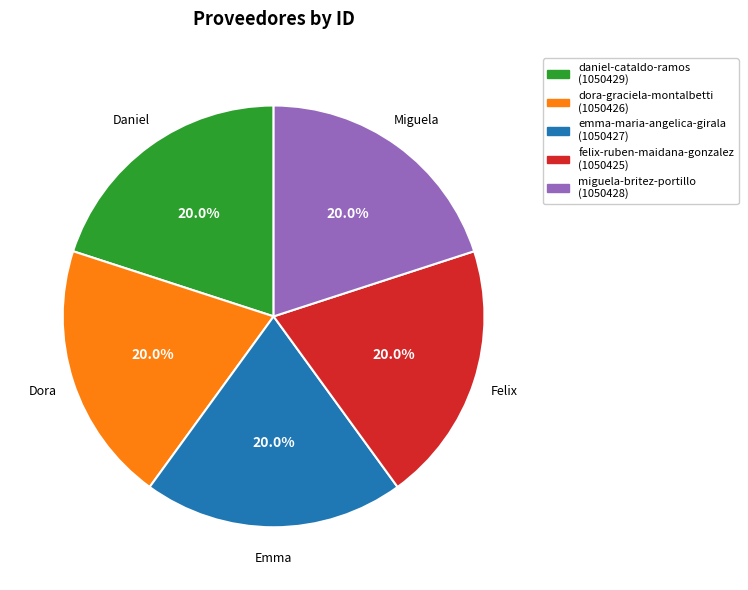

Is daniel-cataldo-ramos the majority of the pie?

No